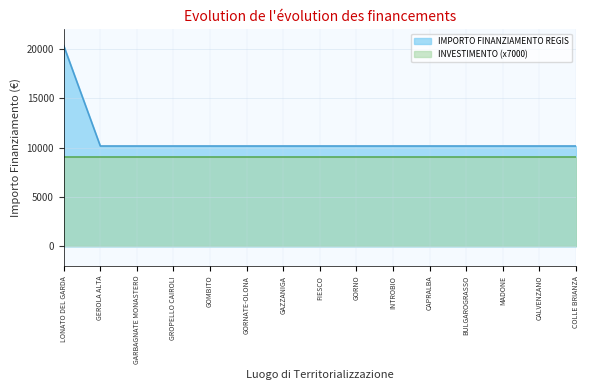

What is the label of the 15th point from the left?

COLLE BRIANZA